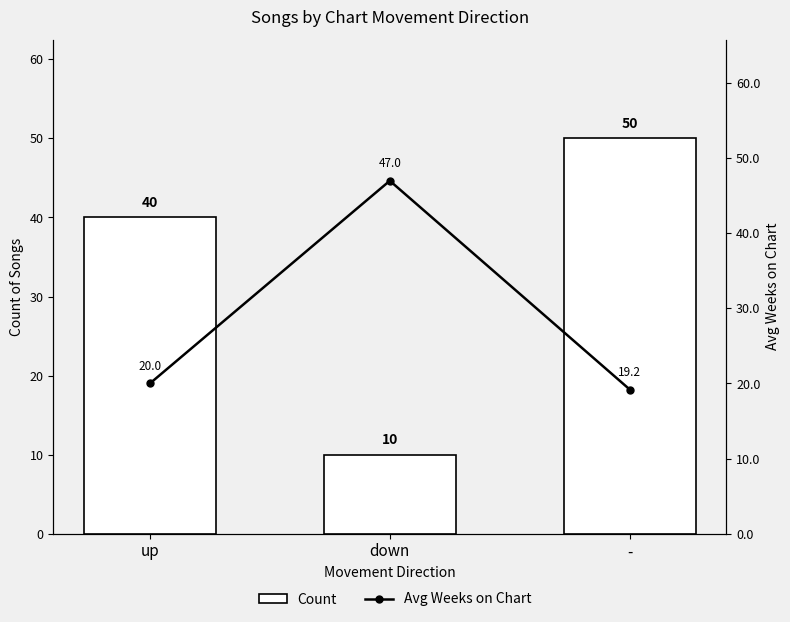

Between up and -, which series saw the biggest shift?

Count